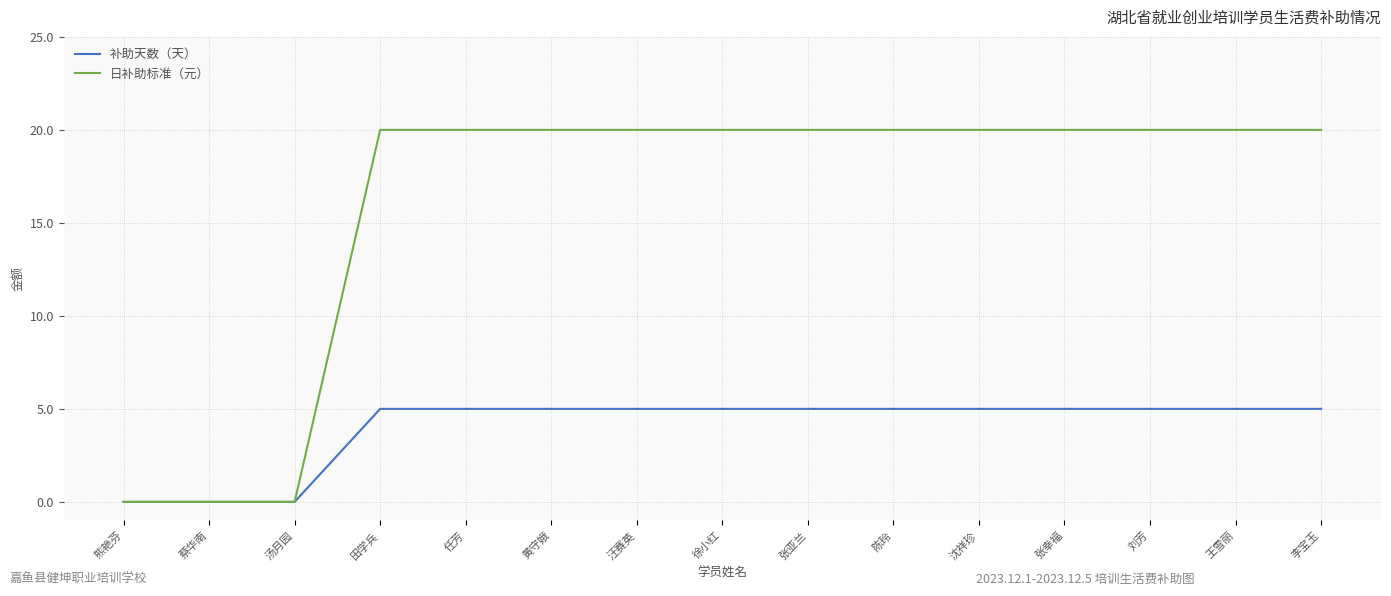

Read the 补助天数（天） value at 刘芳.

5